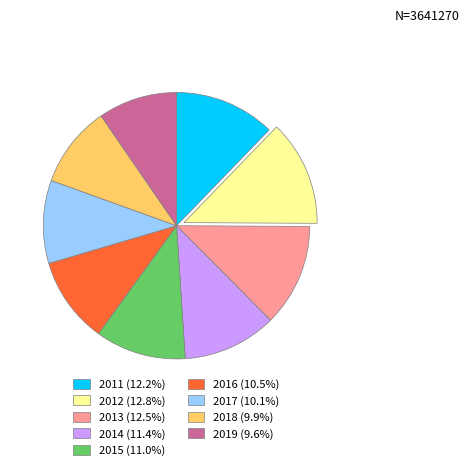

How many slices are in this pie chart?

9